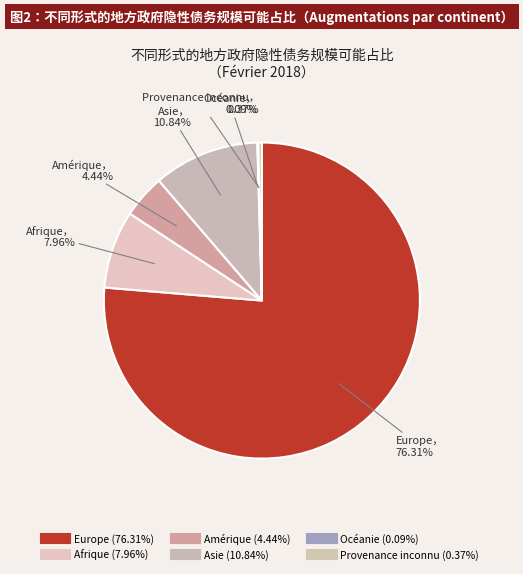

How many slices are in this pie chart?

6